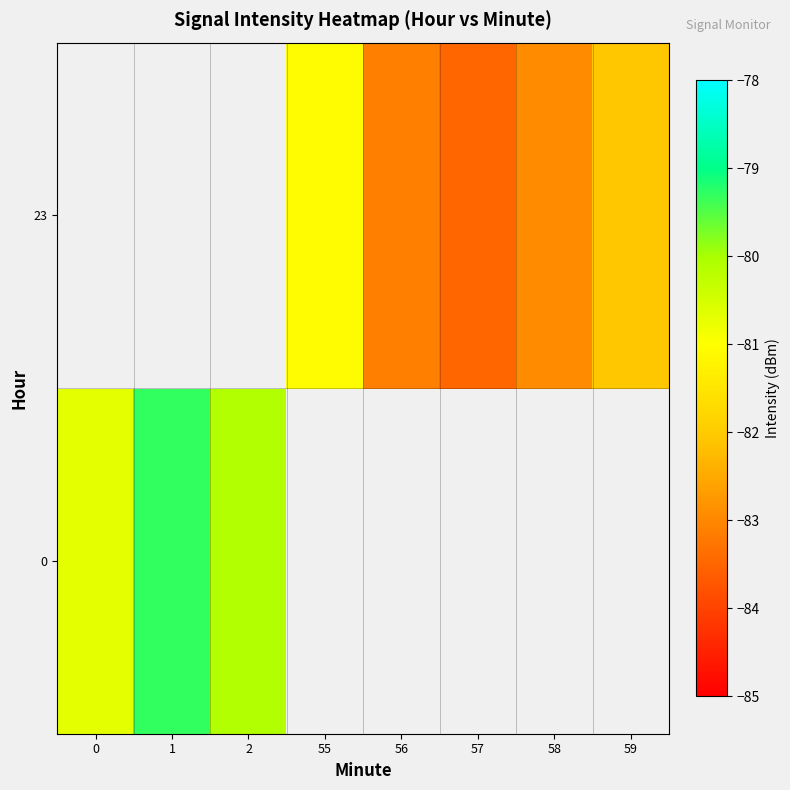

The 23 series shows -51.4 at 58. True or false?

False